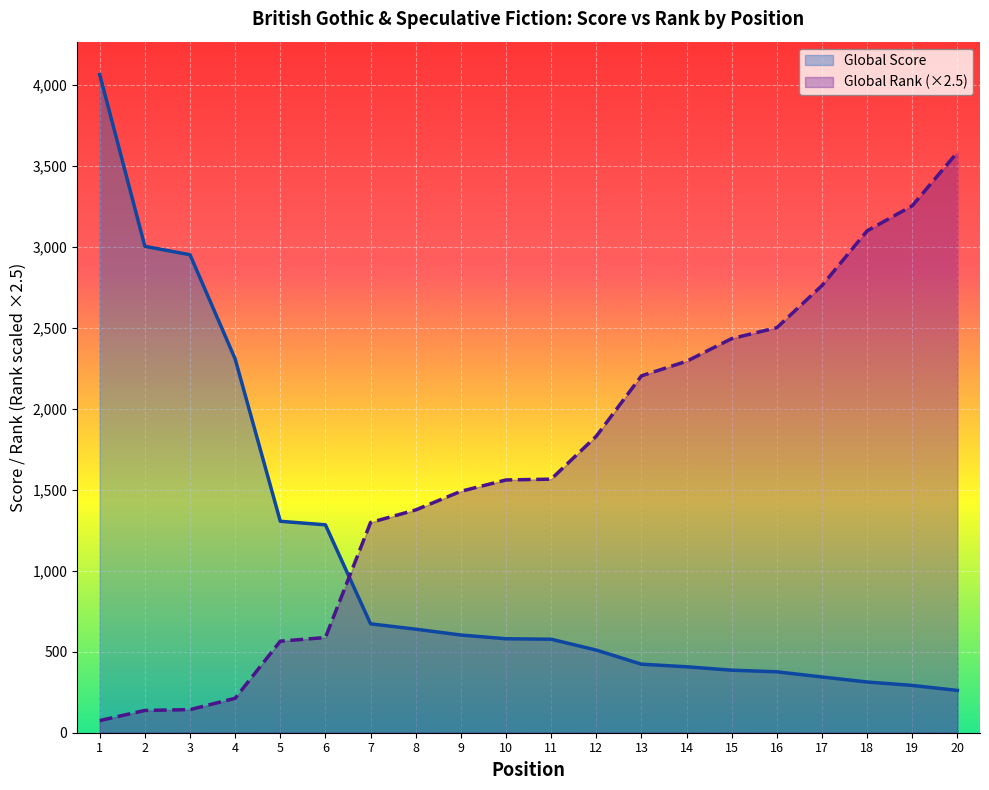

How many data points in Global Rank (×2.5) are less than 1565?

10